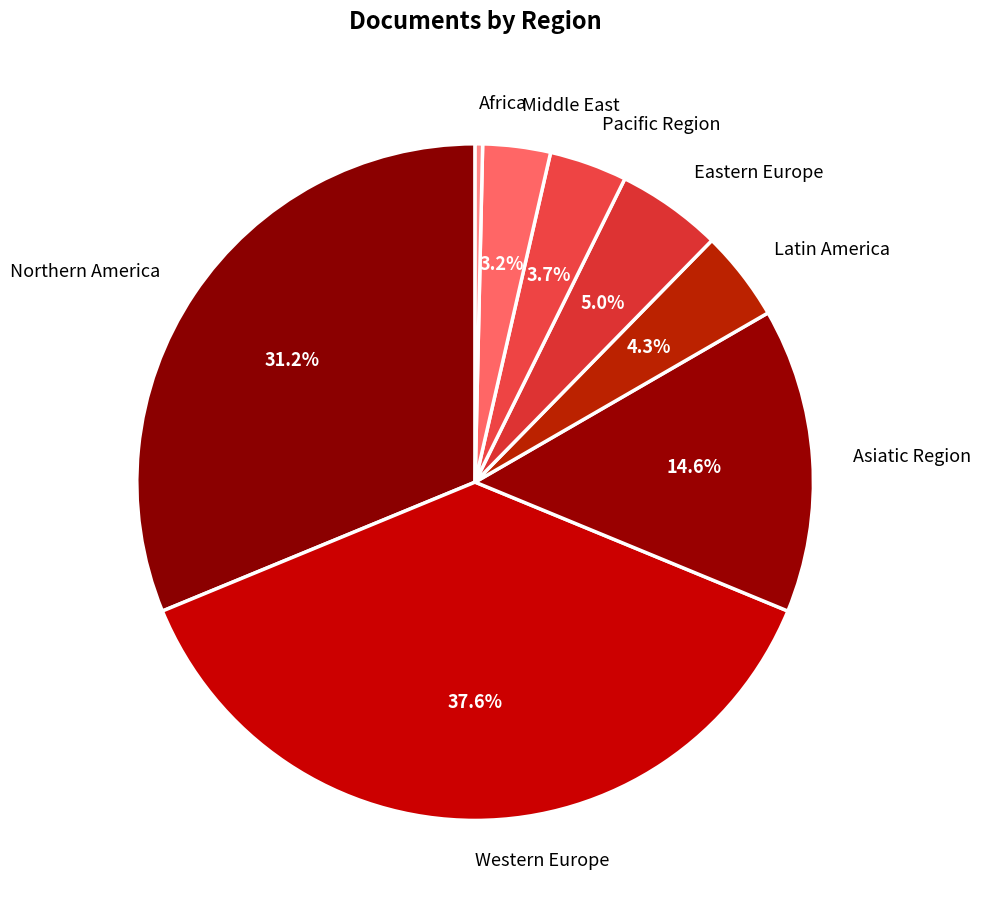

Is there a majority slice in this chart?

No